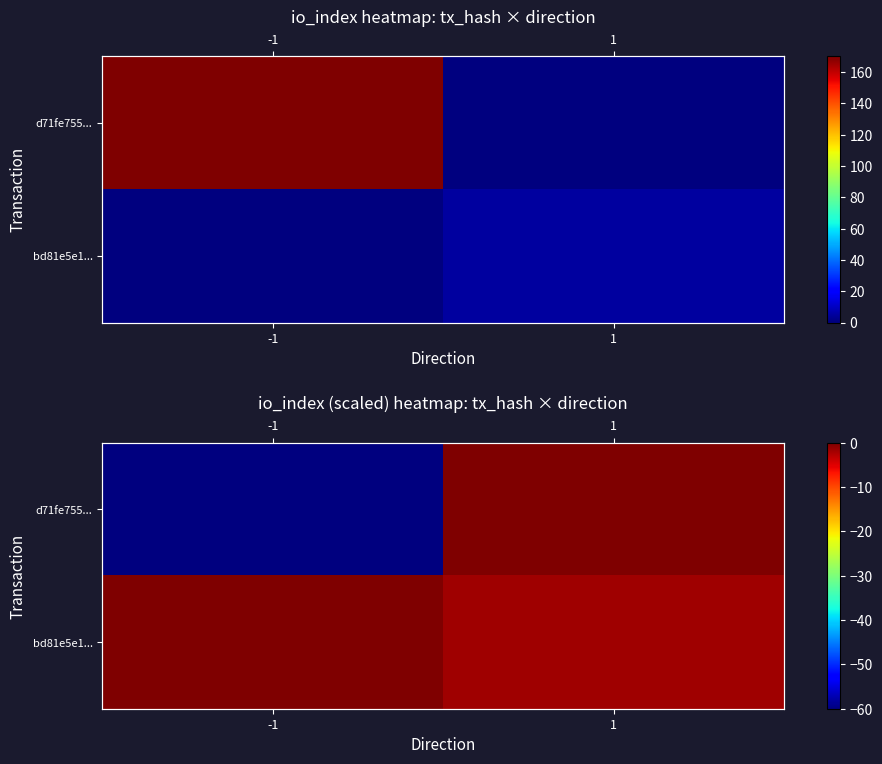

What is the smallest value displayed?

-60.0